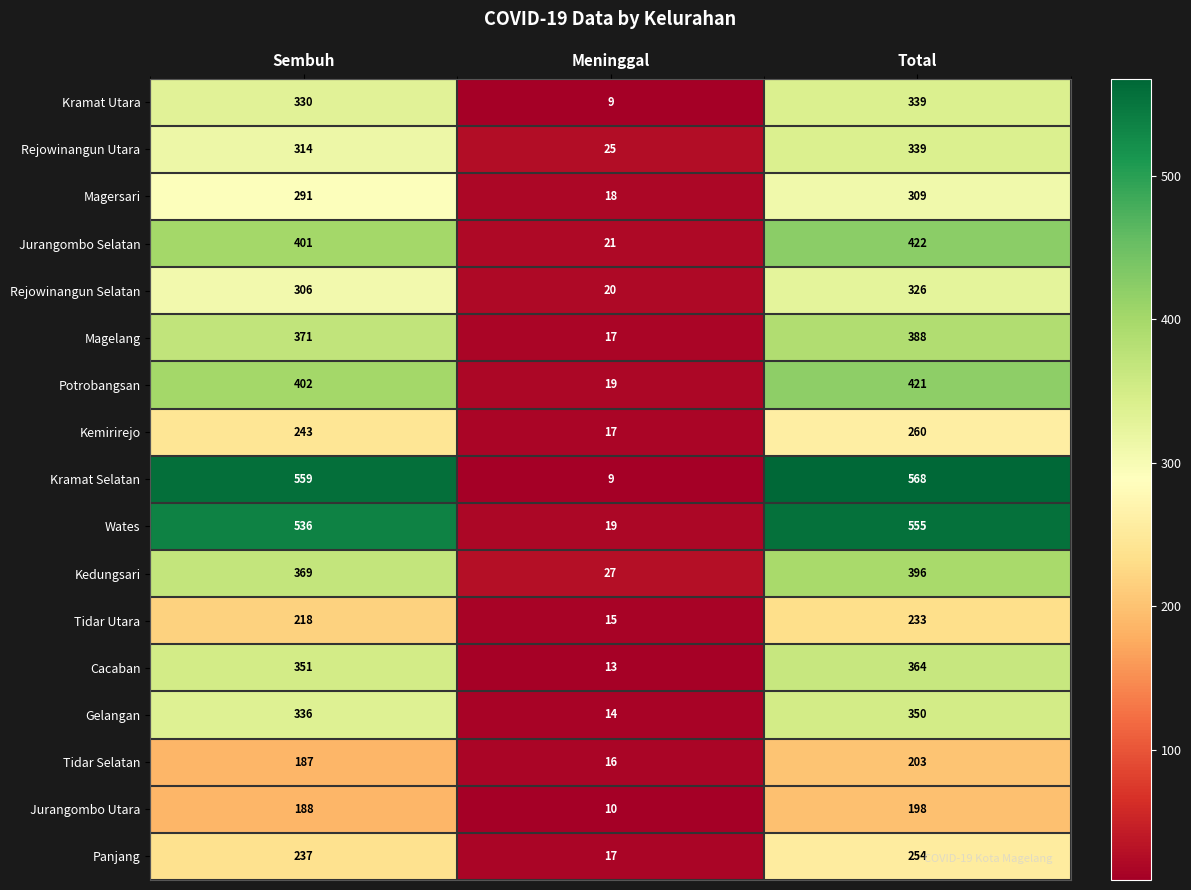

What is the total value across all series at Sembuh?

5639